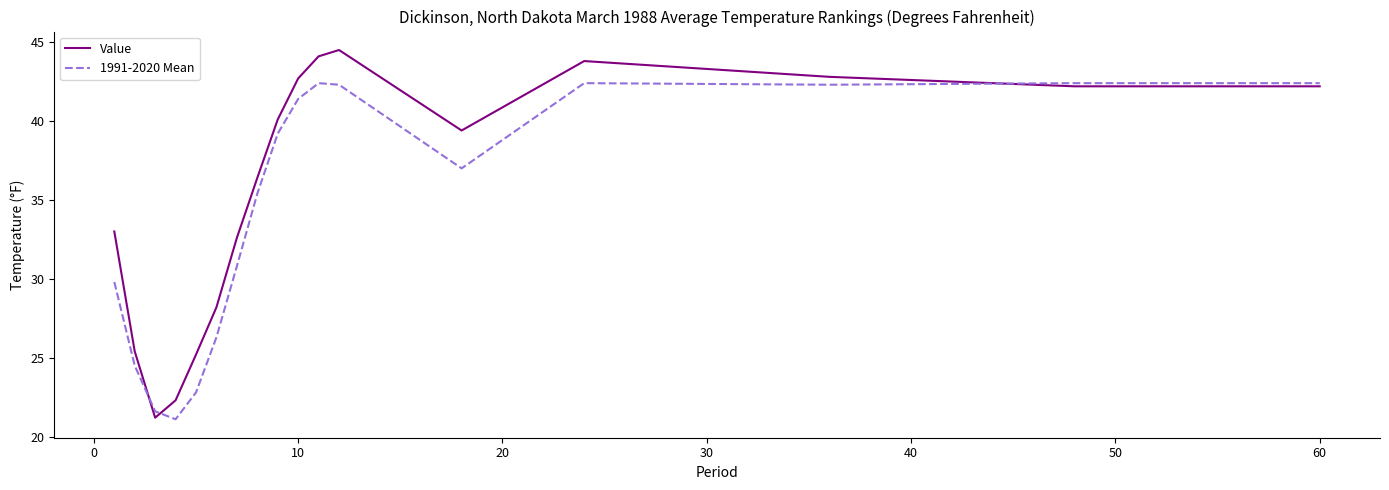

List the series in order of their peak value, lowest first.

1991-2020 Mean, Value